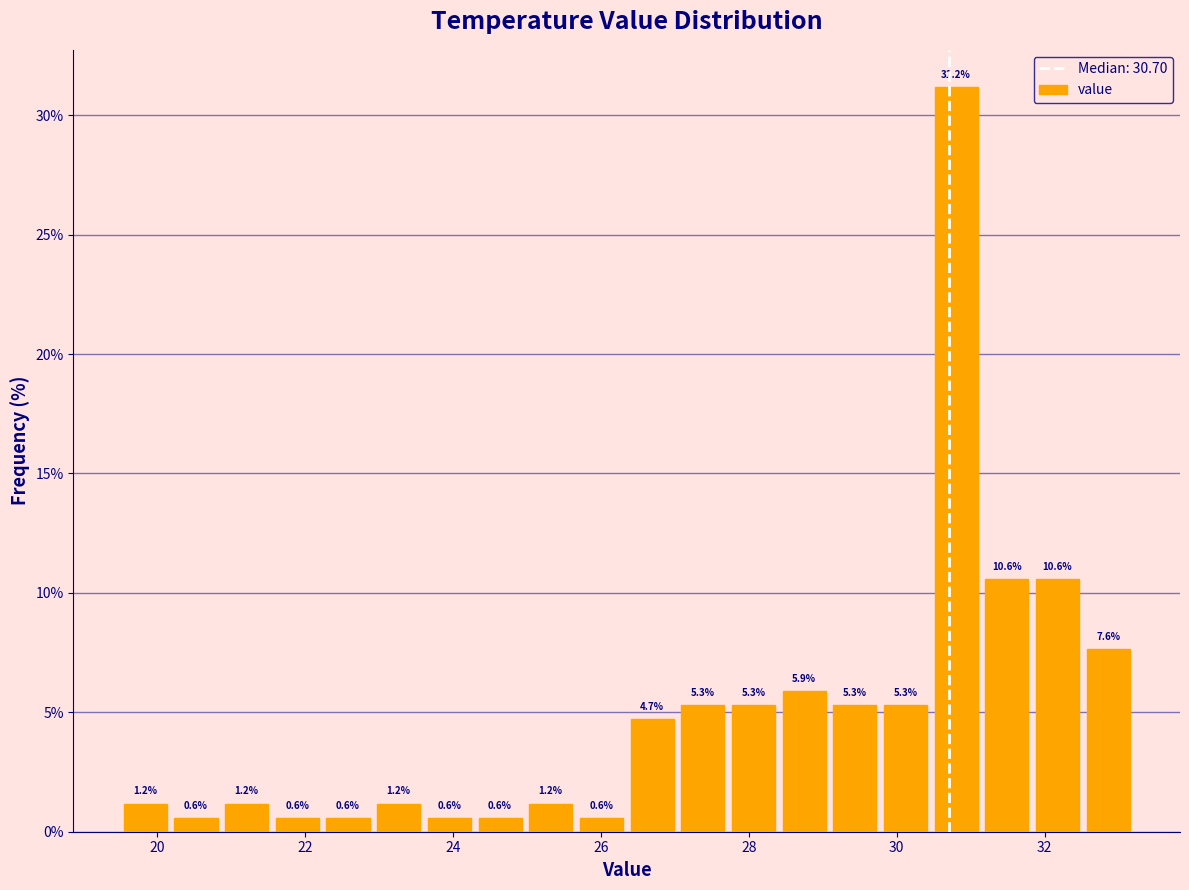

Around what value on the x-axis is the tallest bar? Give the approximate position of its centre, as read against the axis.

30.8